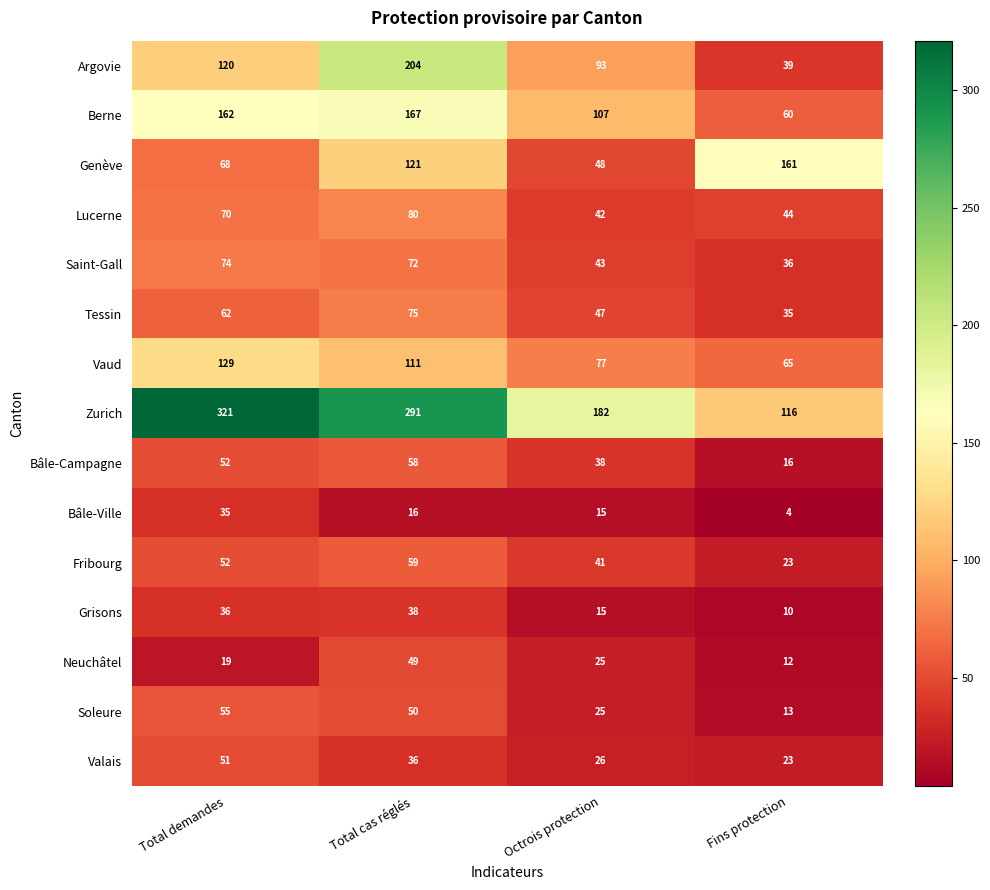

What is the difference between the maximum and second lowest values in the Valais series?

25